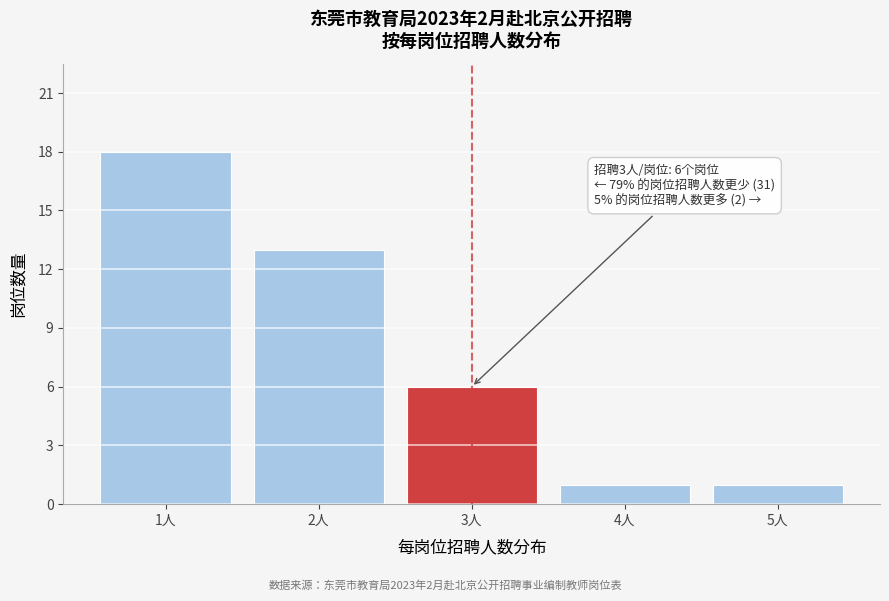

Reading left to right, extract all data points from this chart.

18	13	6	1	1